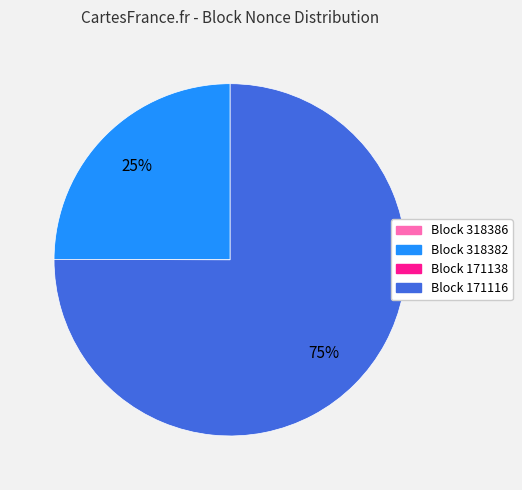

True or false: Block 318382 accounts for 25% of the total.

True